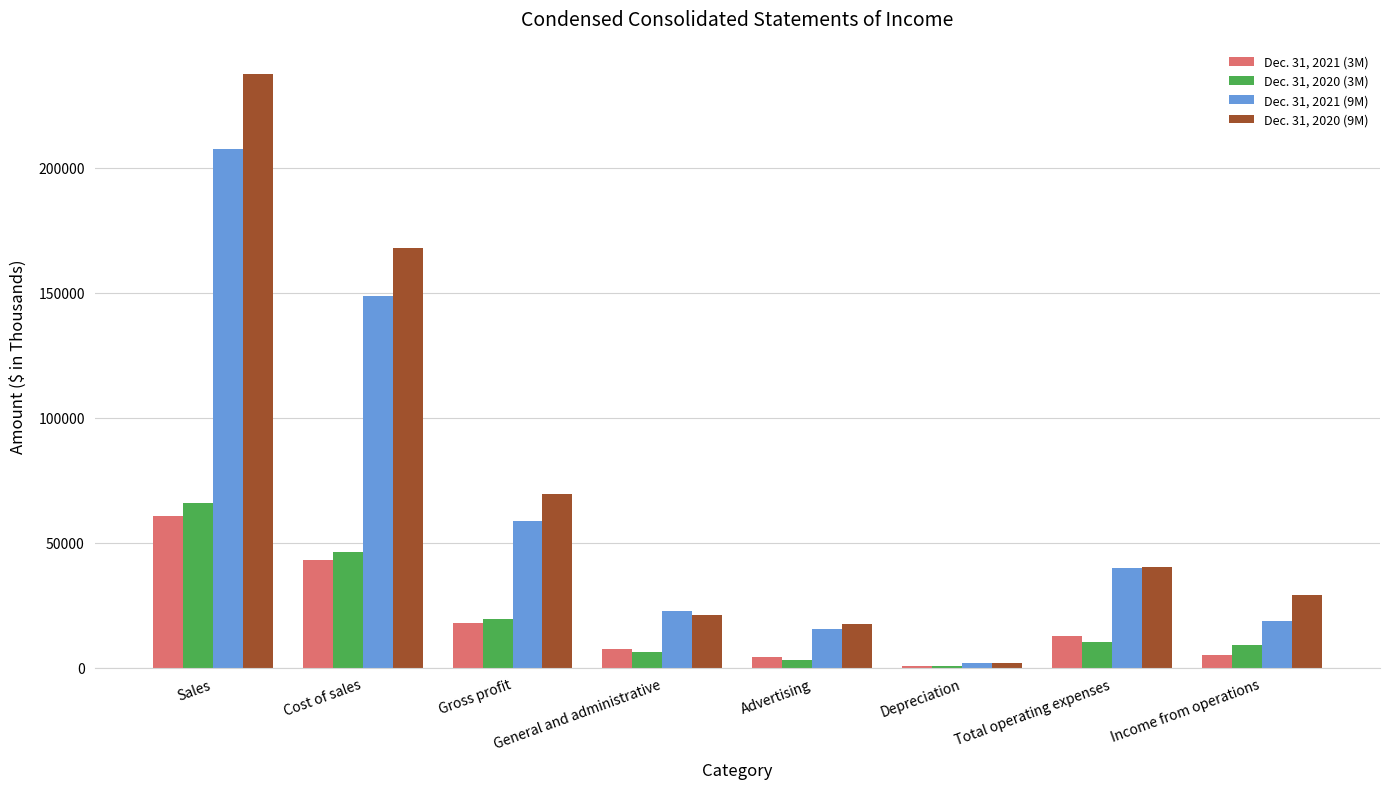

Between Sales and Income from operations, which series saw the biggest shift?

Dec. 31, 2020 (9M)